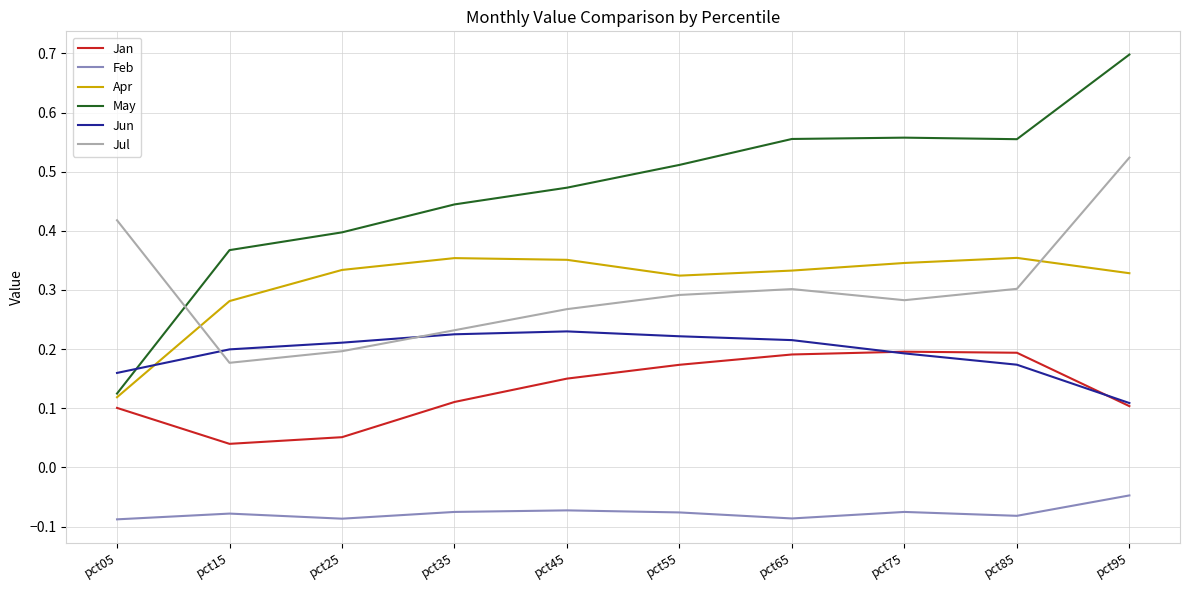

How many intersections are there between Jun and Apr?

1